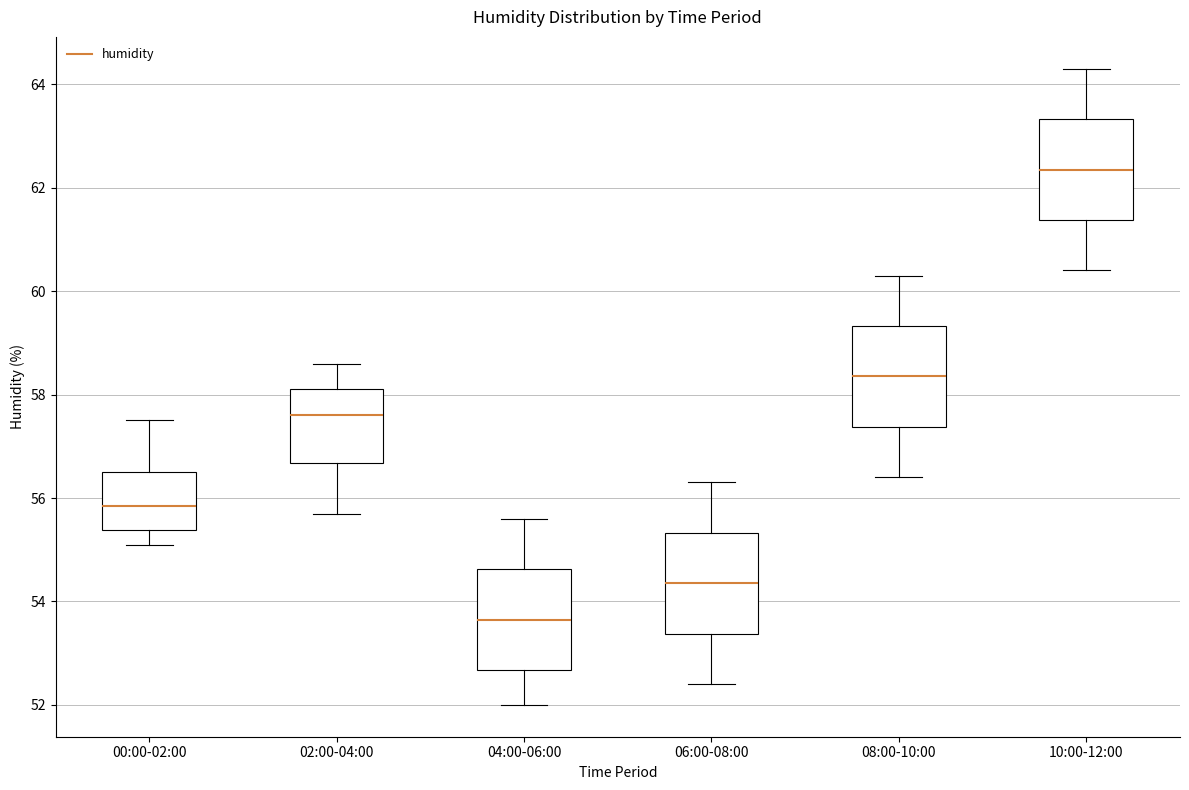

Reading left to right, transcribe this box plot: for each box, give where its median line is, the range the box spans, and where its two whiskers end, as read against the y-axis. The values are not printed on the chart, so give them approximately, as read against the axis.

00:00-02:00: median 55.8, box 55.4 to 56.6, whiskers 55.2 to 57.6
02:00-04:00: median 57.6, box 56.6 to 58.2, whiskers 55.8 to 58.6
04:00-06:00: median 53.6, box 52.6 to 54.6, whiskers 52.0 to 55.6
06:00-08:00: median 54.4, box 53.4 to 55.4, whiskers 52.4 to 56.4
08:00-10:00: median 58.4, box 57.4 to 59.4, whiskers 56.4 to 60.4
10:00-12:00: median 62.4, box 61.4 to 63.4, whiskers 60.4 to 64.4